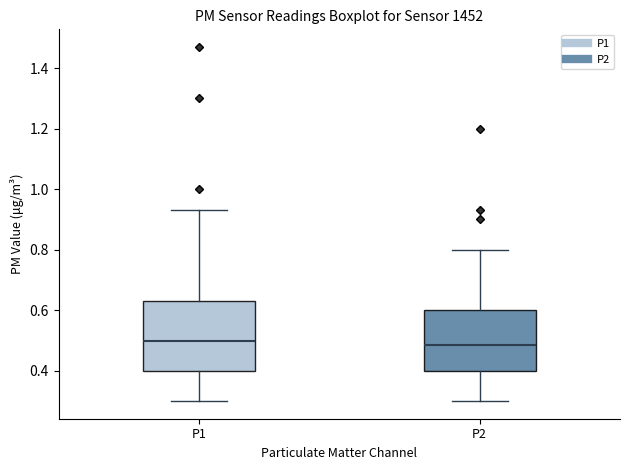

Reading left to right, read every box against the y-axis: the position of its median line, the range the box covers, and the ends of its whiskers. The values are not printed on the chart, so give them approximately, as read against the axis.

P1: median 0.50, box 0.40 to 0.64, whiskers 0.30 to 0.94
P2: median 0.48, box 0.40 to 0.60, whiskers 0.30 to 0.80